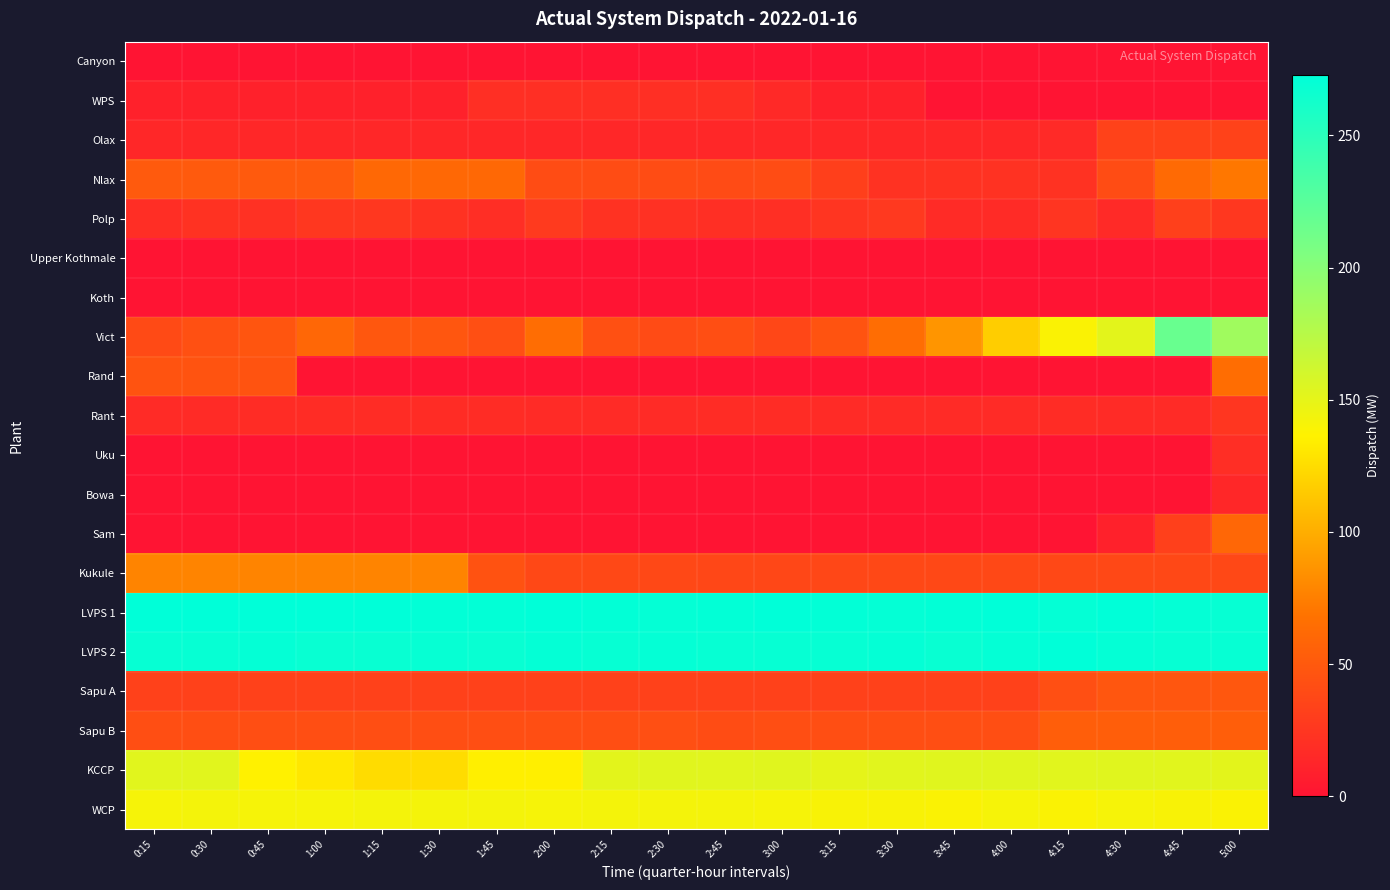

What is the total value across all series at 4:15?

1187